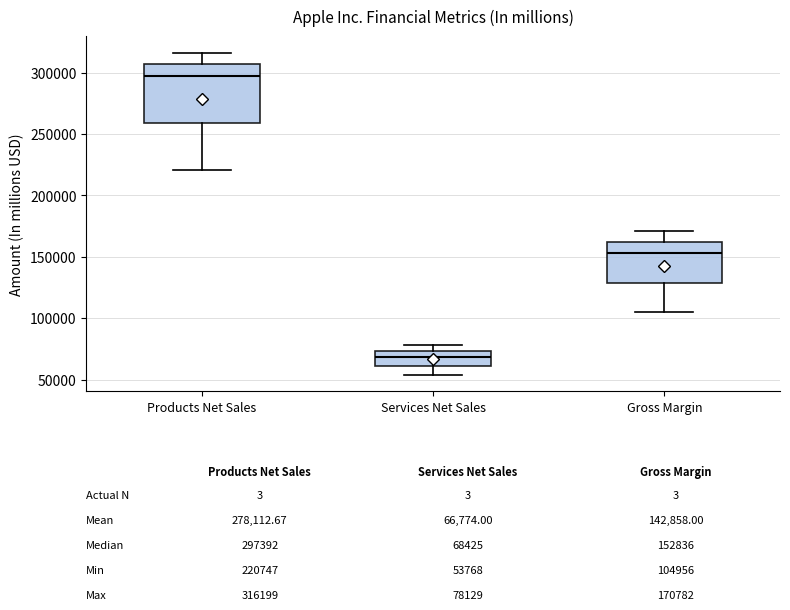

Which box's median line is the highest?

Products Net Sales